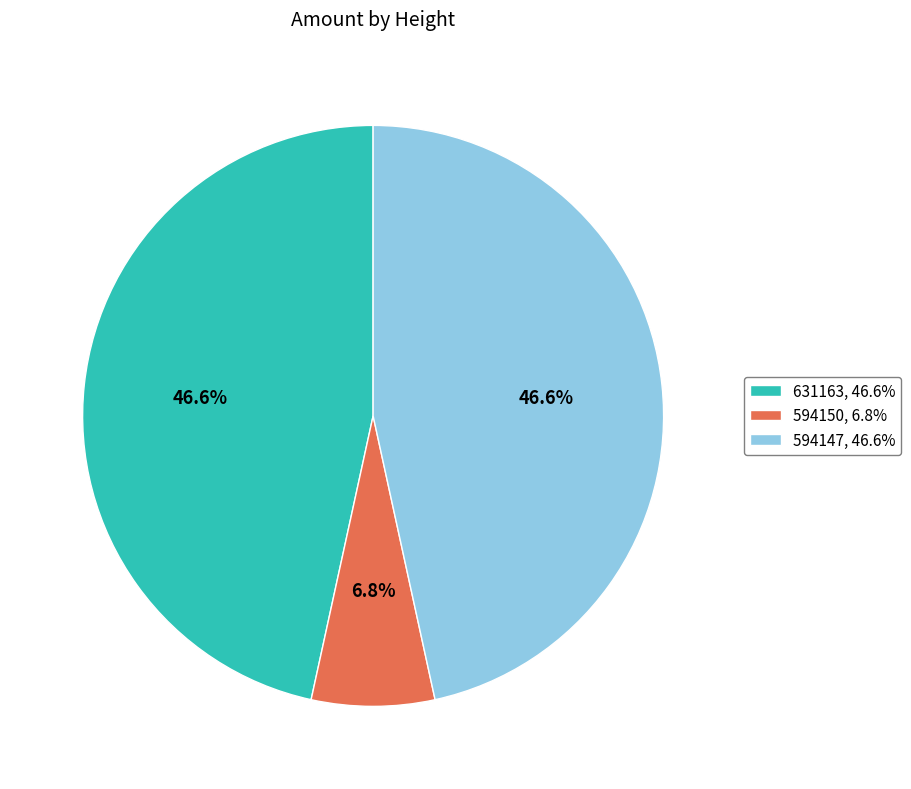

Which slice is the smallest?

594150